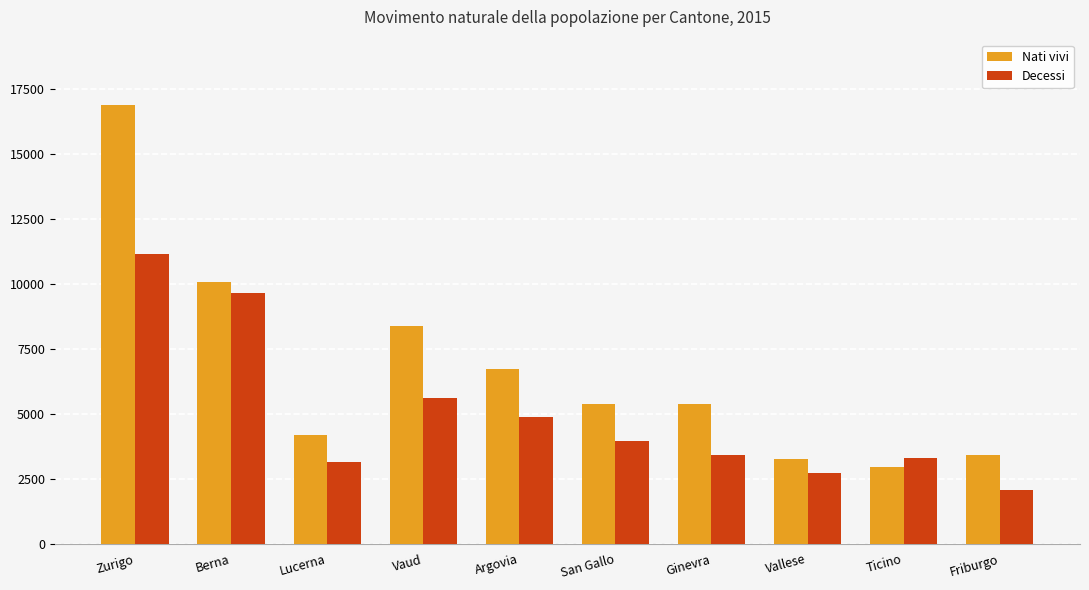

At Zurigo, list the series in order from smallest to largest.

Decessi, Nati vivi